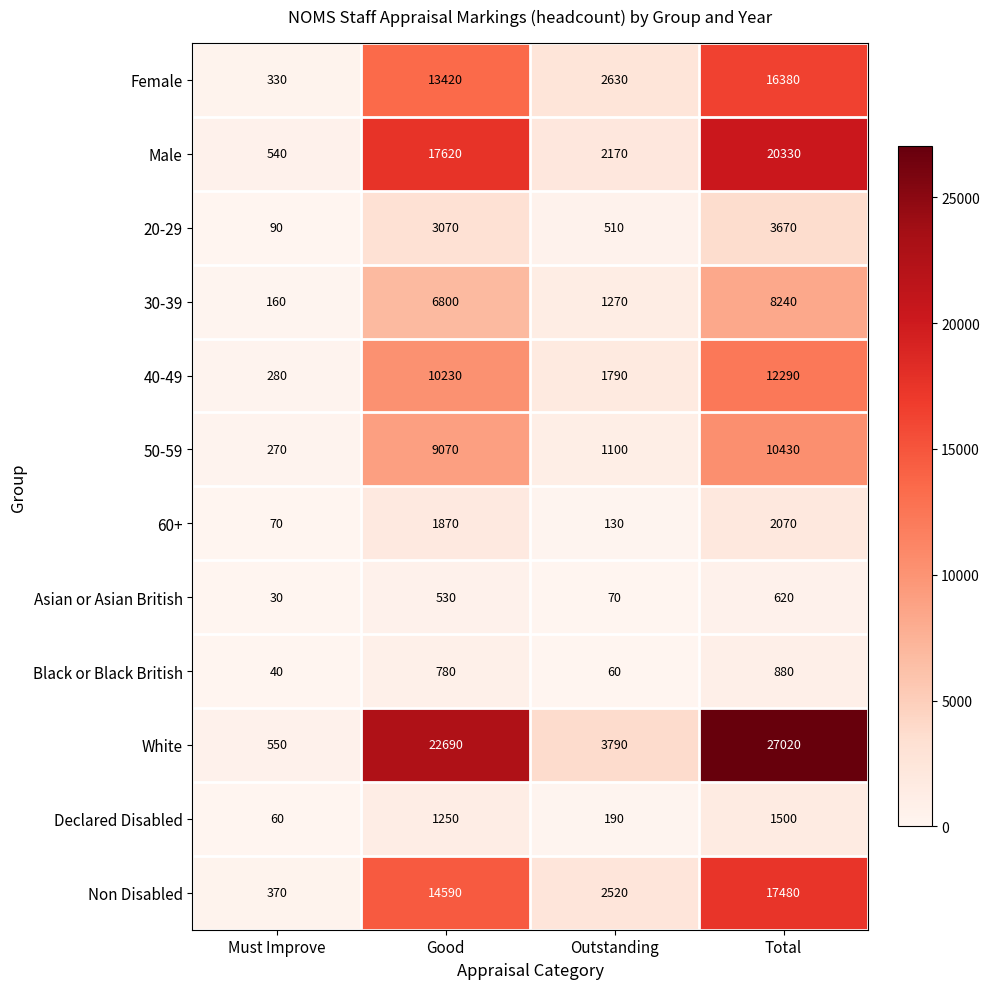

At which category does the chart reach its peak across all series?

Total